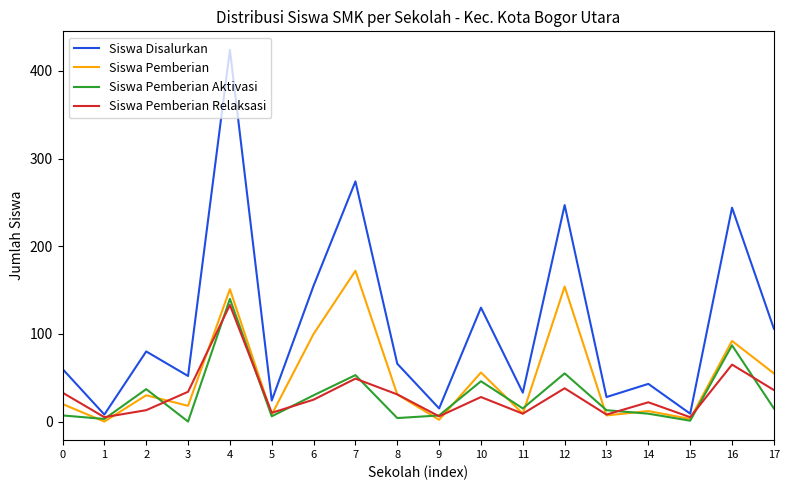

What is the average value of the Siswa Disalurkan series?

111